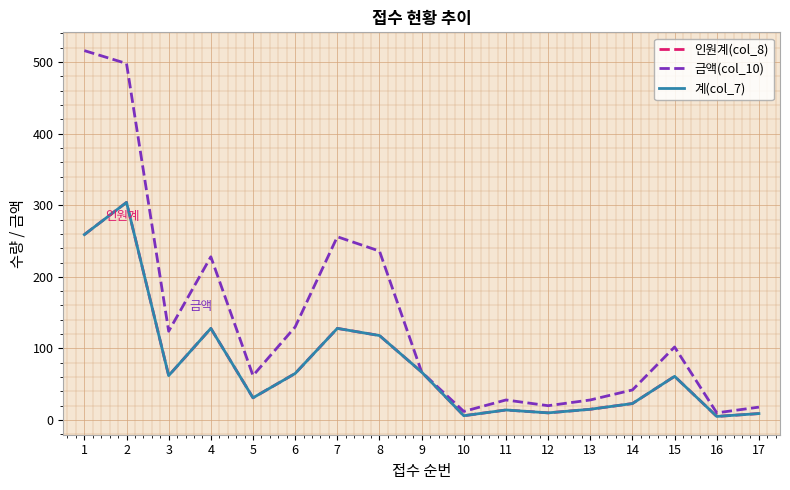

Does the chart have visible grid lines?

Yes